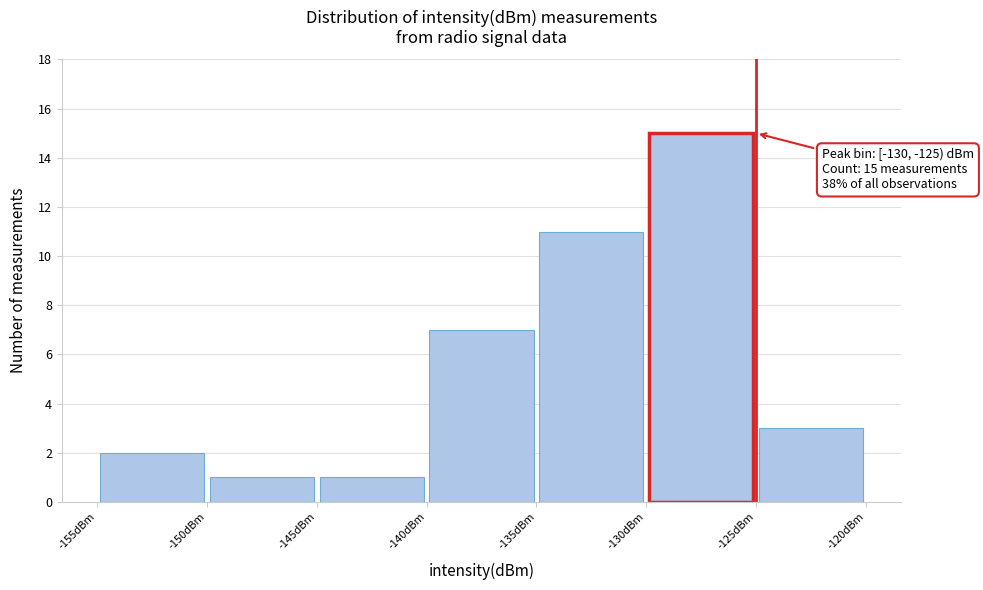

Which range on the x-axis has the tallest bar?

-130 to -125